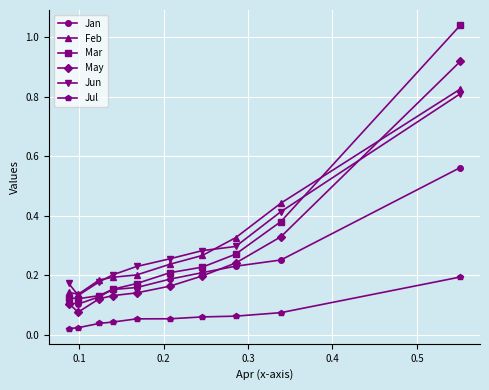

True or false: Jan and Jun cross at least once.

False